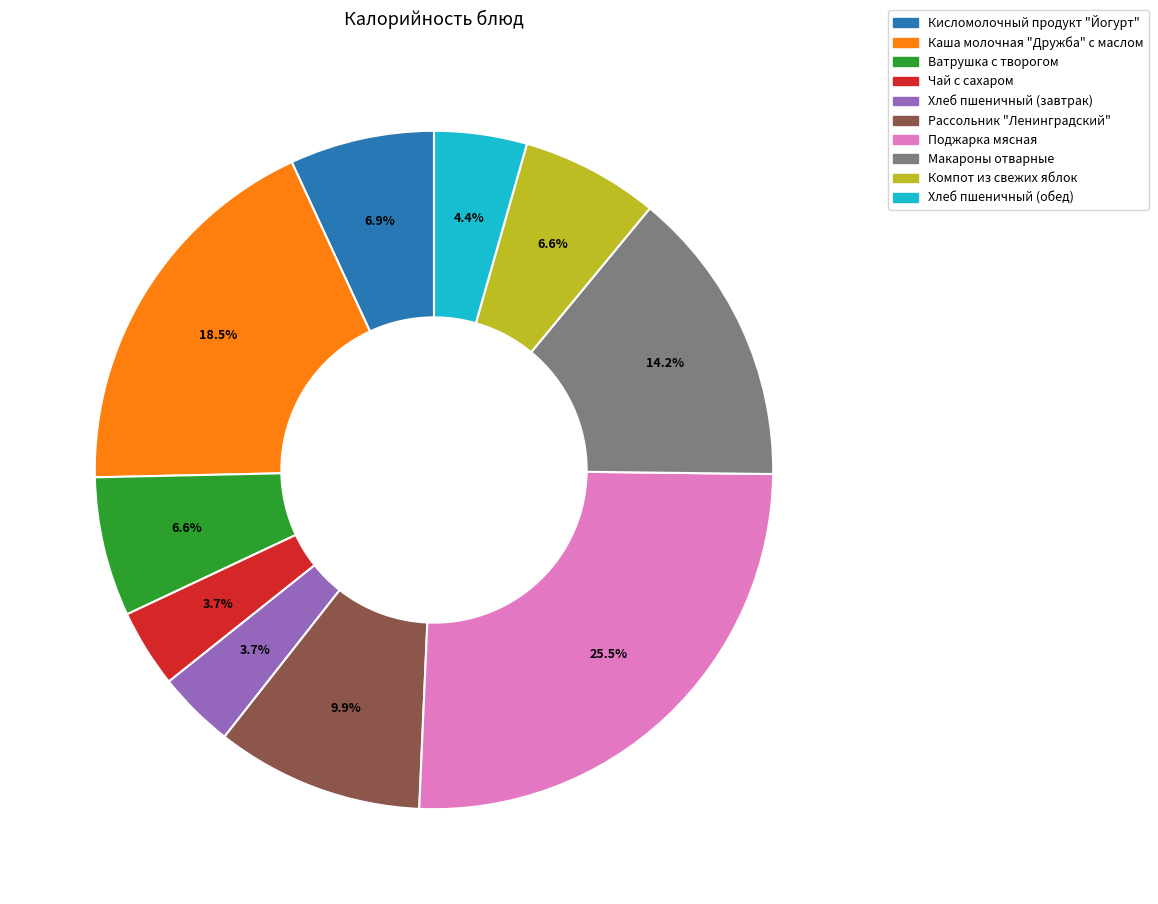

How many slices are in this pie chart?

10